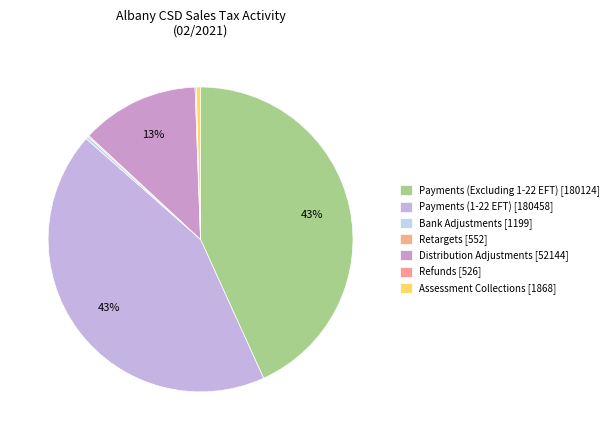

Which has a higher value, Assessment Collections or Payments (Excluding 1-22 EFT)?

Payments (Excluding 1-22 EFT)